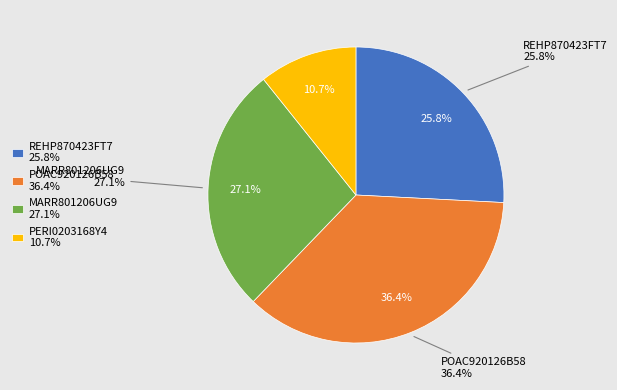

To the nearest percent, what is the combined percentage of PERI0203168Y4 and REHP870423FT7?

37%